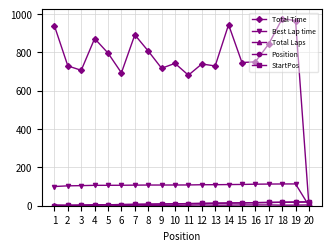

Is this an area chart (filled region under the line)?

No